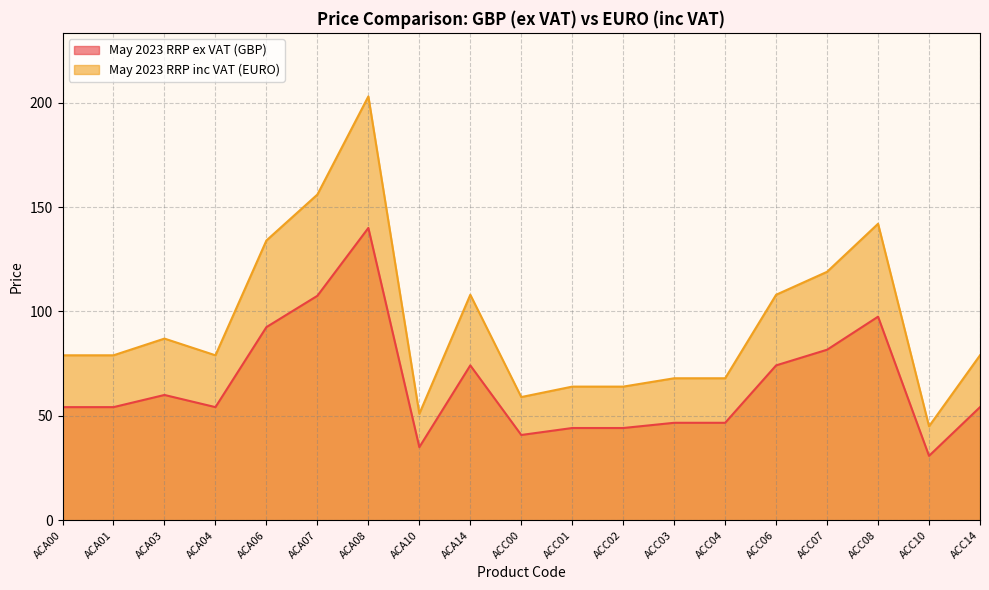

Reading left to right, extract all data points from this chart.

May 2023 RRP ex VAT (GBP): 54.2	54.2	60.0	54.2	92.5	107.5	140.0	35.0	74.2	40.8	44.2	44.2	46.7	46.7	74.2	81.7	97.5	30.8	54.2
May 2023 RRP inc VAT (EURO): 79.0	79.0	87.0	79.0	134.0	156.0	203.0	51.0	108.0	59.0	64.0	64.0	68.0	68.0	108.0	119.0	142.0	45.0	79.0